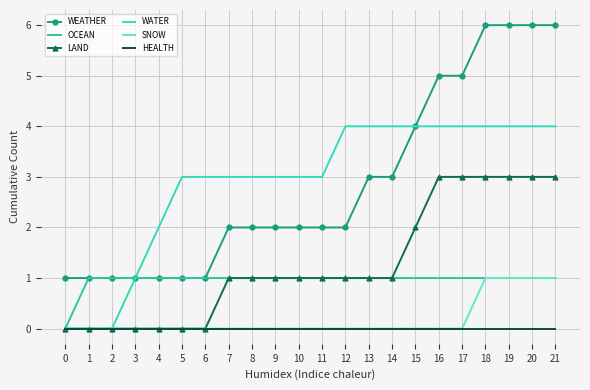

What is the spread (max minus min) of values at 15?

4